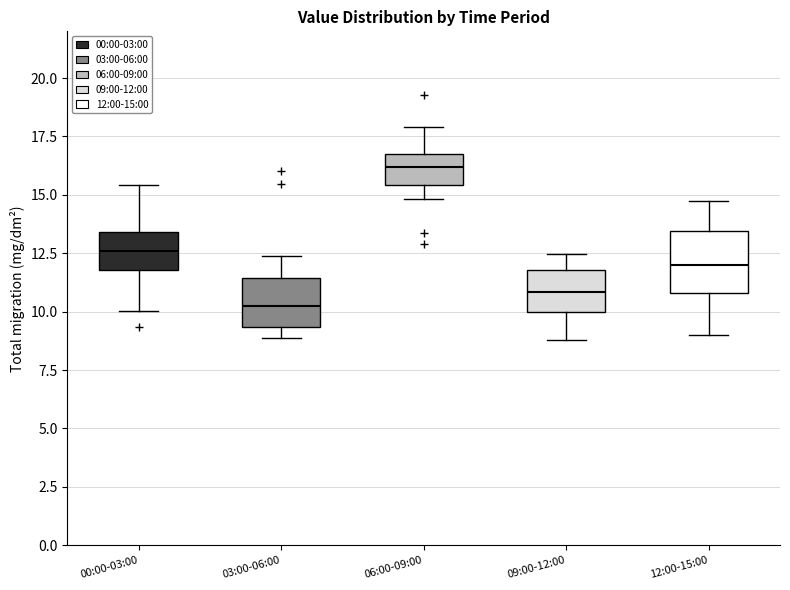

Comparing the boxes themselves (not the whiskers), which one is the tallest?

12:00-15:00